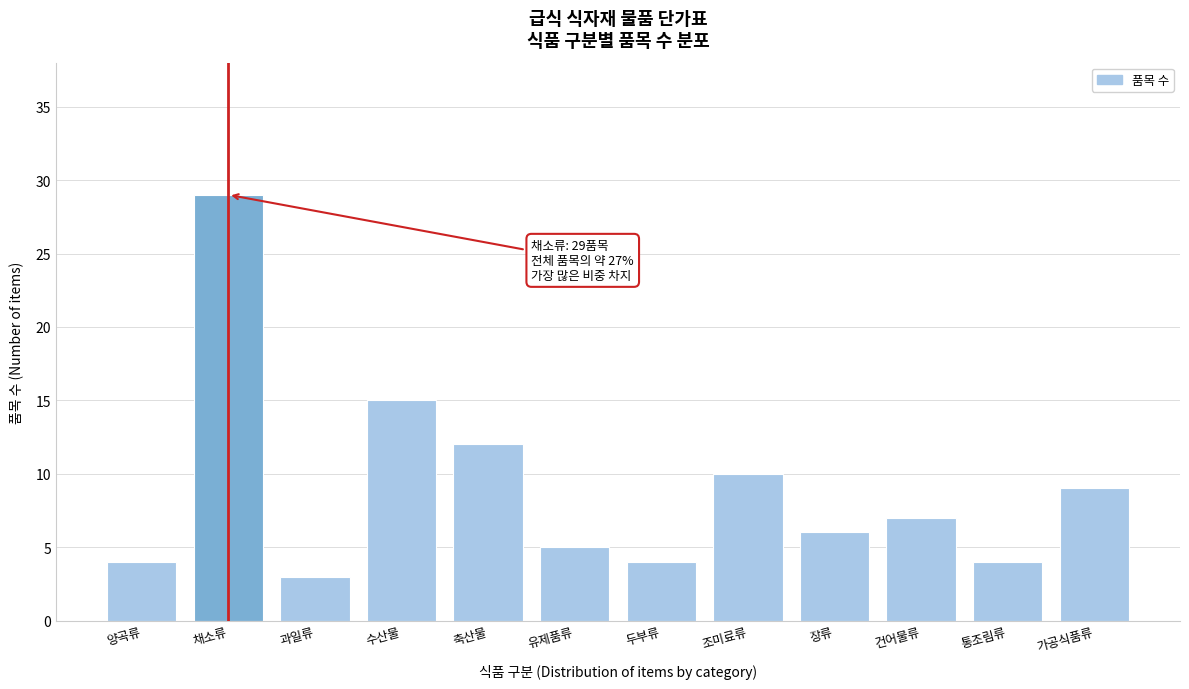

Reading left to right, transcribe all the data shown in this chart.

양곡류=4	채소류=29	과일류=3	수산물=15	축산물=12	유제품류=5	두부류=4	조미료류=10	장류=6	건어물류=7	통조림류=4	가공식품류=9